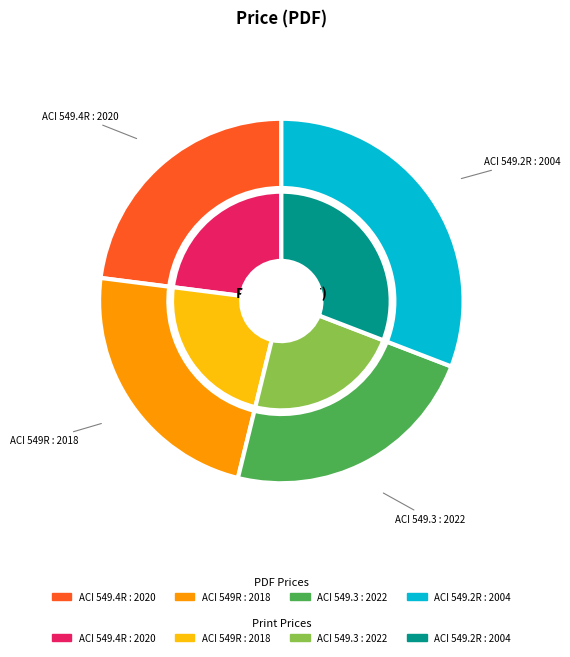

Is there any slice that represents more than half of the pie?

No